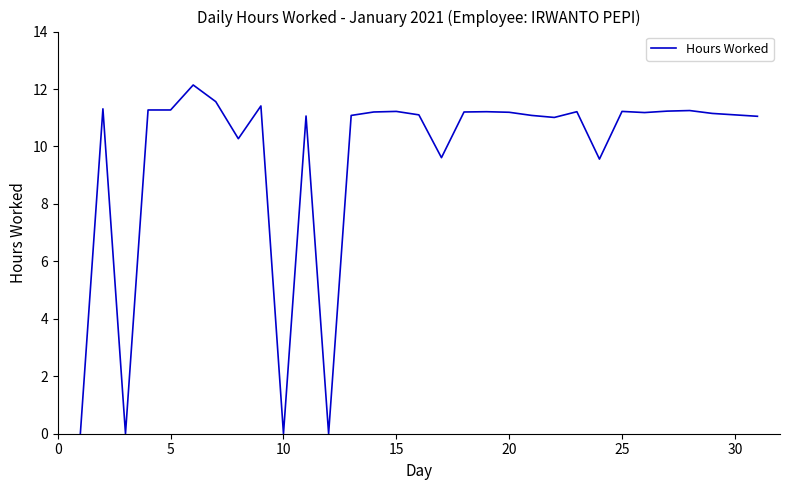

What is the maximum value shown in the chart?

12.1